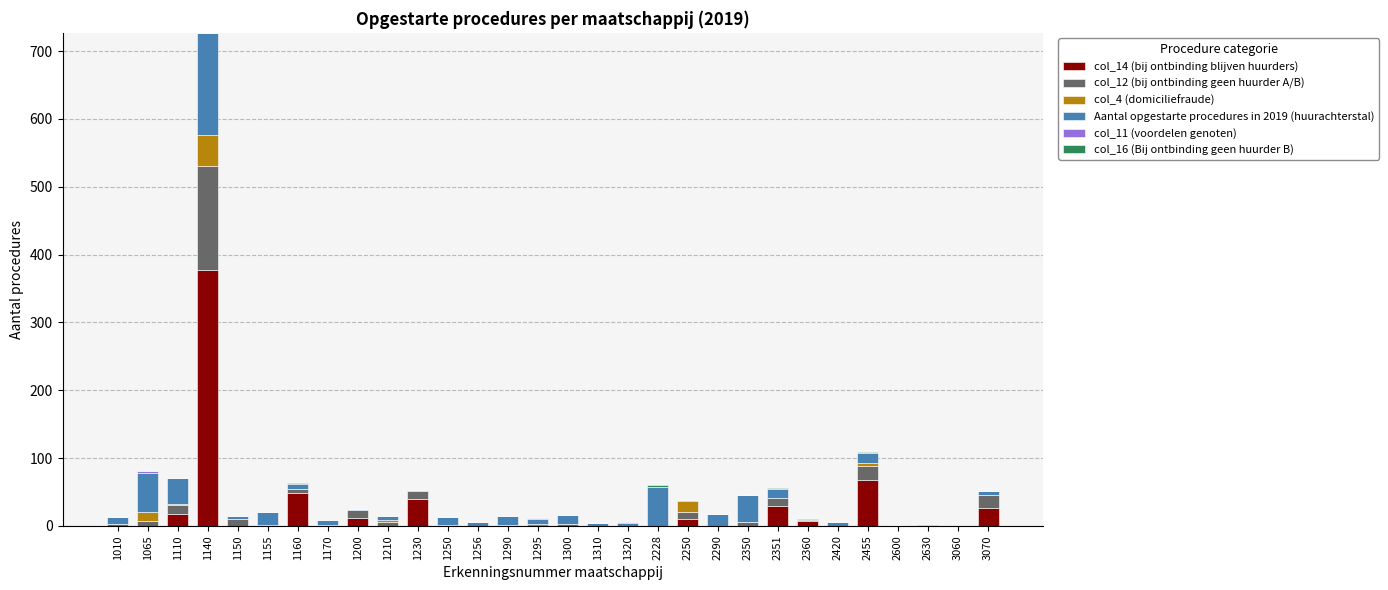

At which category is the sum across all series the highest?

1140